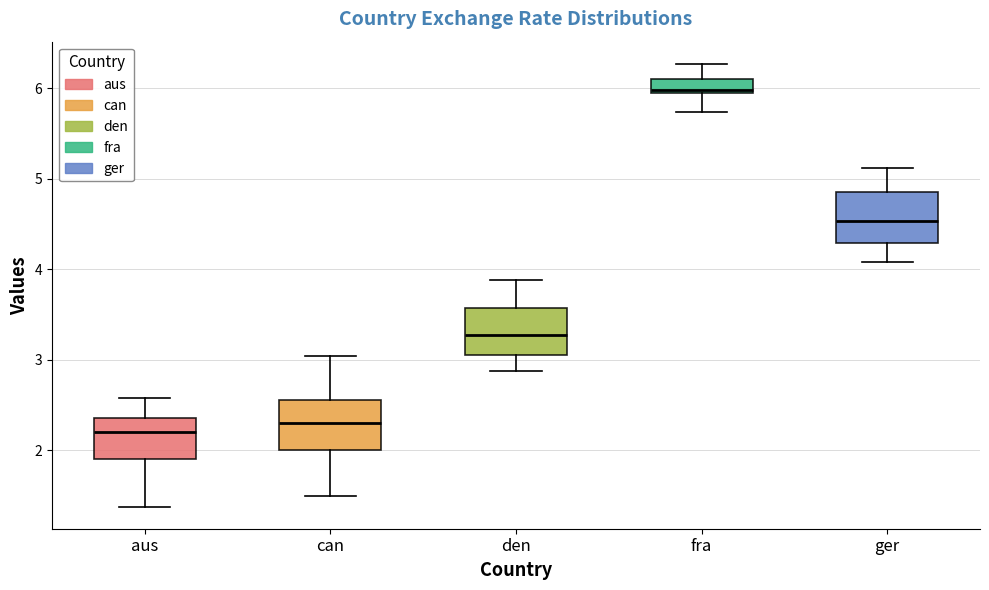

Reading left to right, transcribe this box plot: for each box, give where its median line is, the range the box spans, and where its two whiskers end, as read against the y-axis. The values are not printed on the chart, so give them approximately, as read against the axis.

aus: median 2.2, box 1.9 to 2.4, whiskers 1.4 to 2.6
can: median 2.3, box 2.0 to 2.5, whiskers 1.5 to 3.0
den: median 3.3, box 3.1 to 3.6, whiskers 2.9 to 3.9
fra: median 6.0, box 5.9 to 6.1, whiskers 5.7 to 6.3
ger: median 4.5, box 4.3 to 4.9, whiskers 4.1 to 5.1